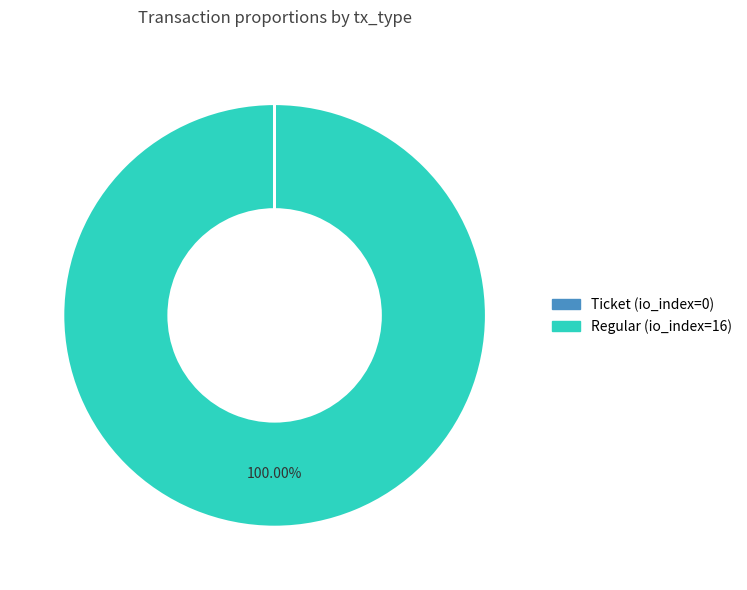

Is there a majority slice in this chart?

Yes